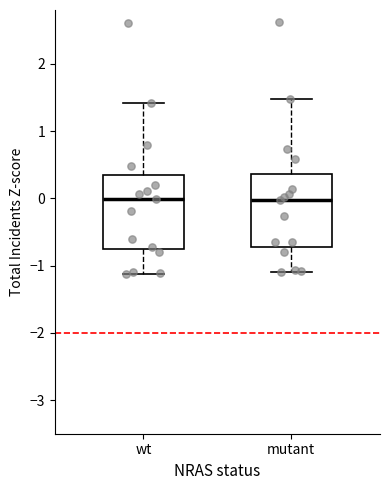

Reading left to right, read every box against the y-axis: the position of its median line, the range the box covers, and the ends of its whiskers. The values are not printed on the chart, so give them approximately, as read against the axis.

wt: median 0.0, box -0.8 to 0.3, whiskers -1.1 to 1.4
mutant: median 0.0, box -0.7 to 0.4, whiskers -1.1 to 1.5